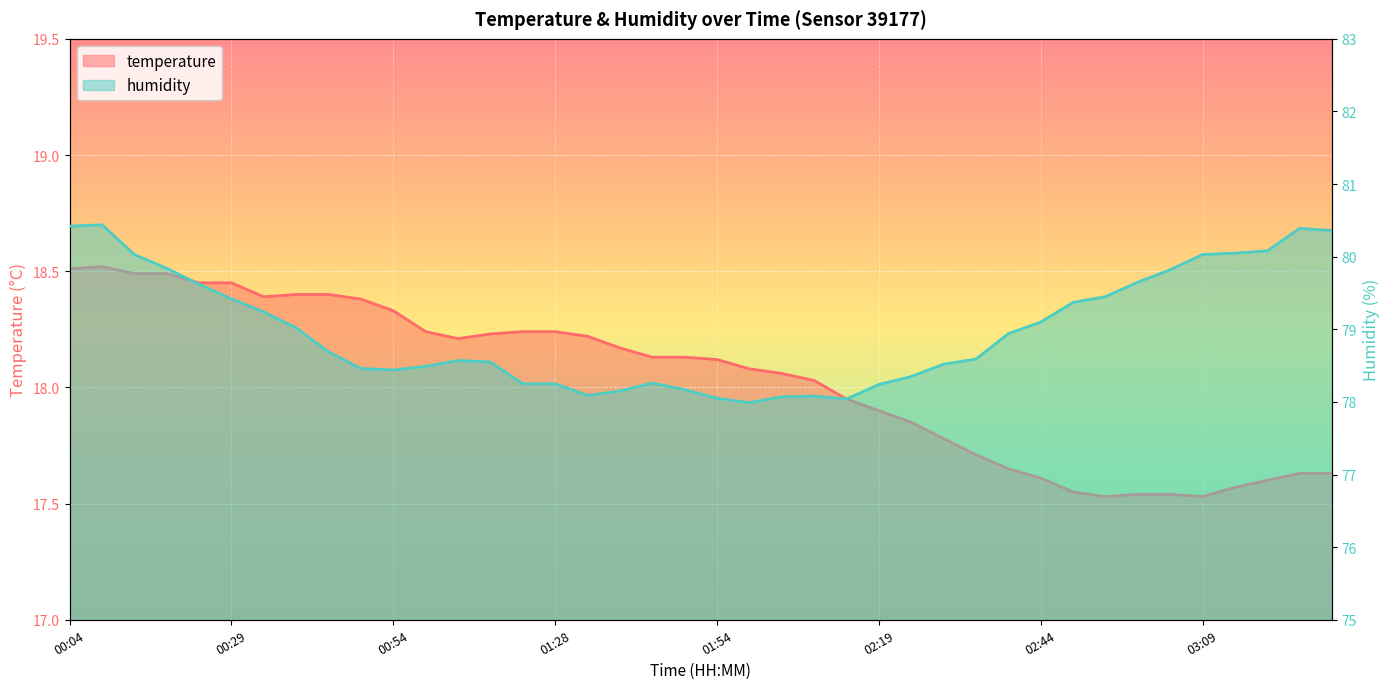

What is the maximum value for temperature?

18.5